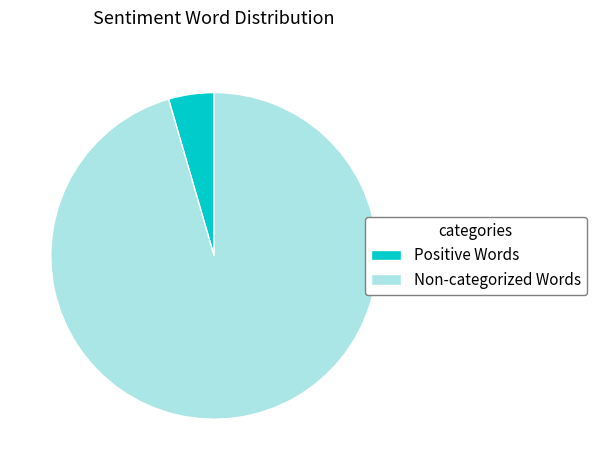

Is there any slice that represents more than half of the pie?

Yes